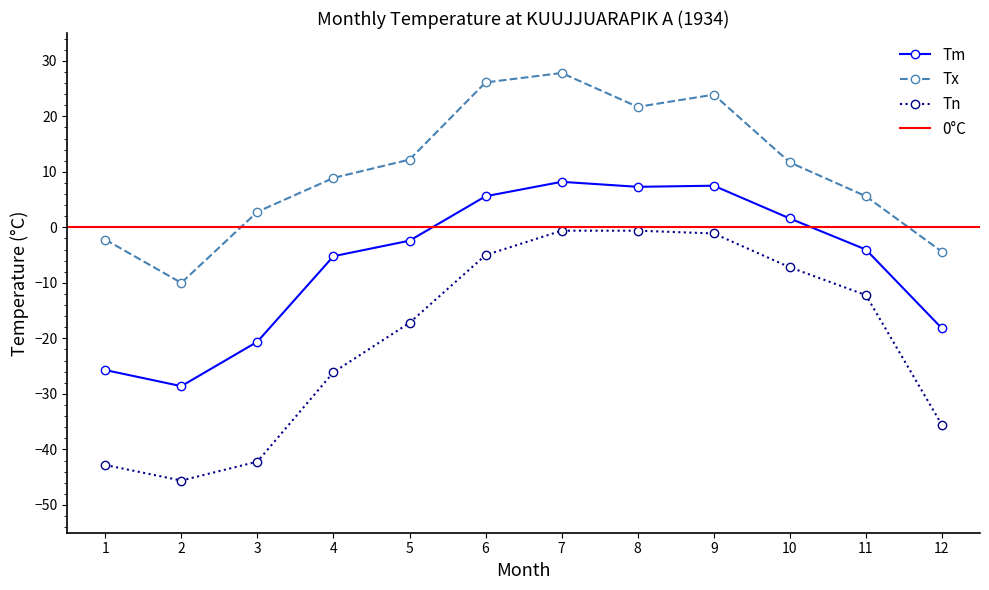

Where is the first local maximum for Tm?

7